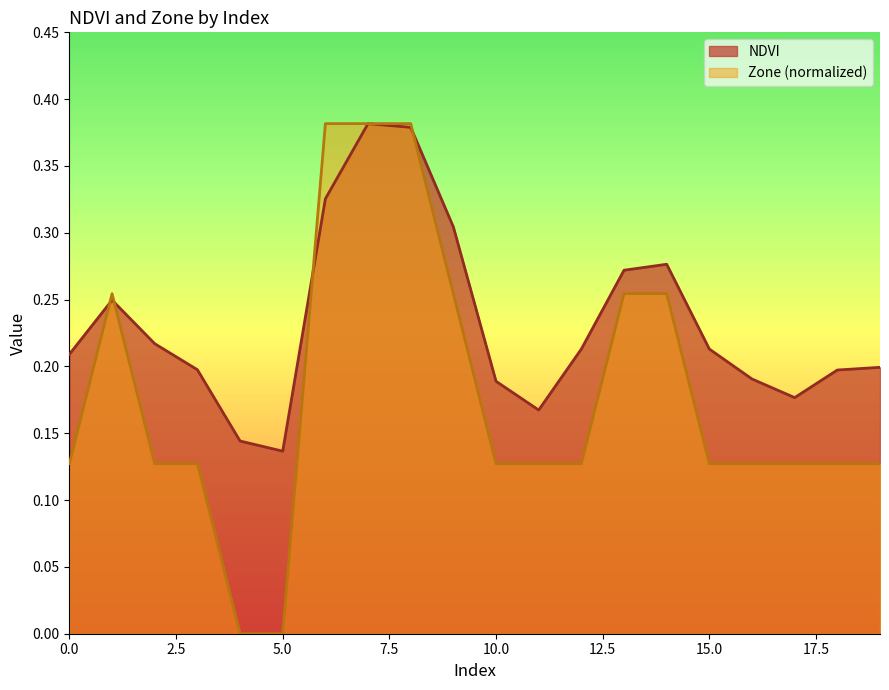

What are all the series names shown in the legend?

NDVI, Zone (normalized)